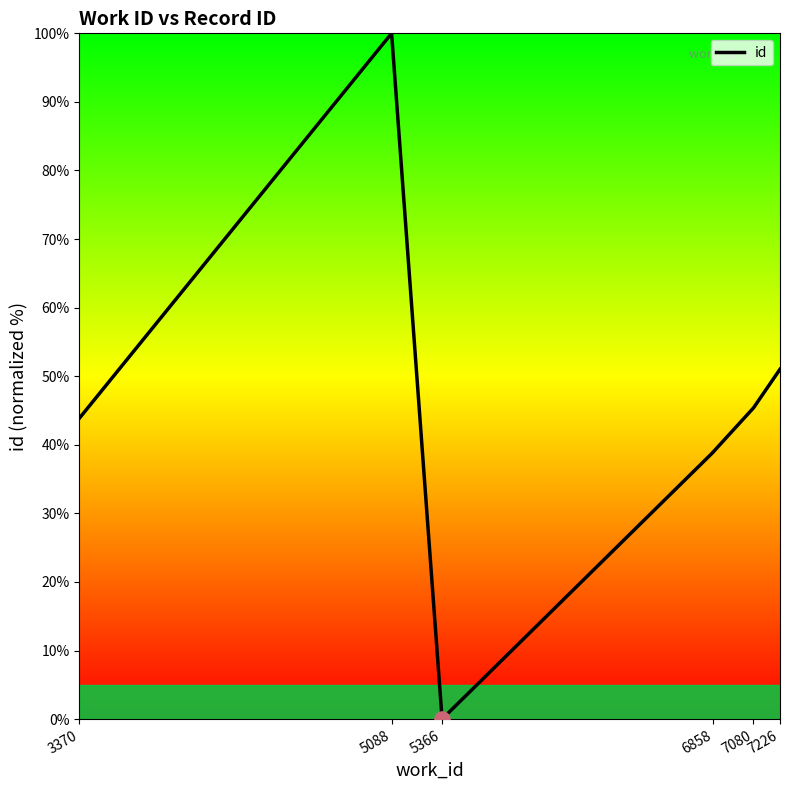

Between 3370 and 6858, which is larger?

3370